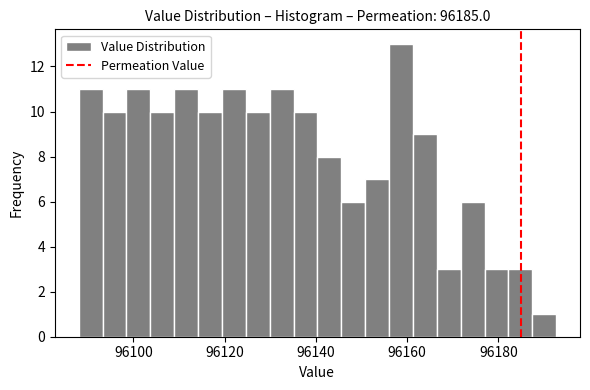

Around what value on the x-axis is the tallest bar? Give the approximate position of its centre, as read against the axis.

96158